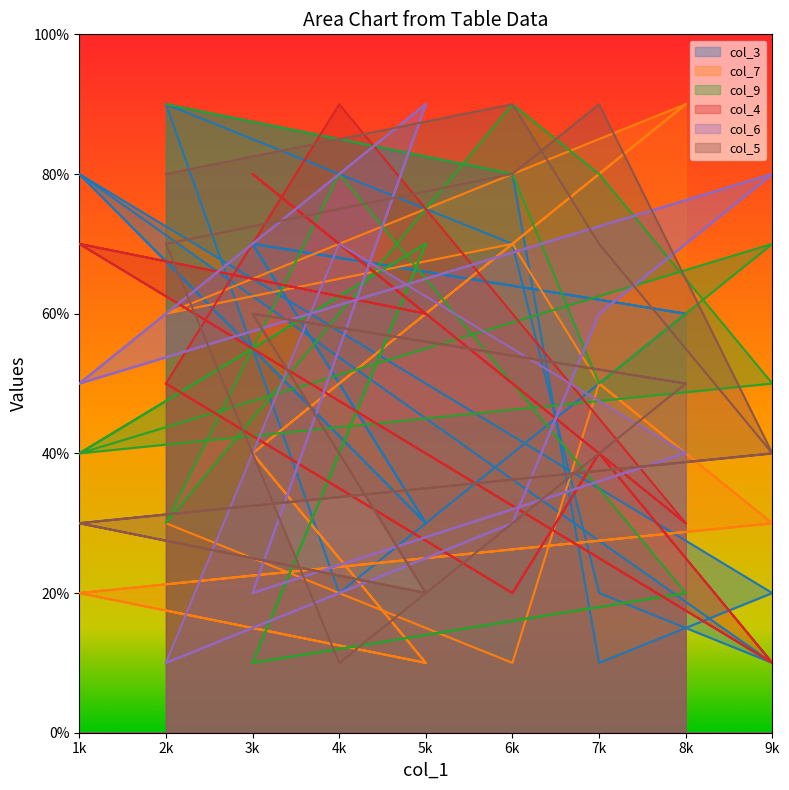

Which series changed the most between 5k and 7k?

col_5